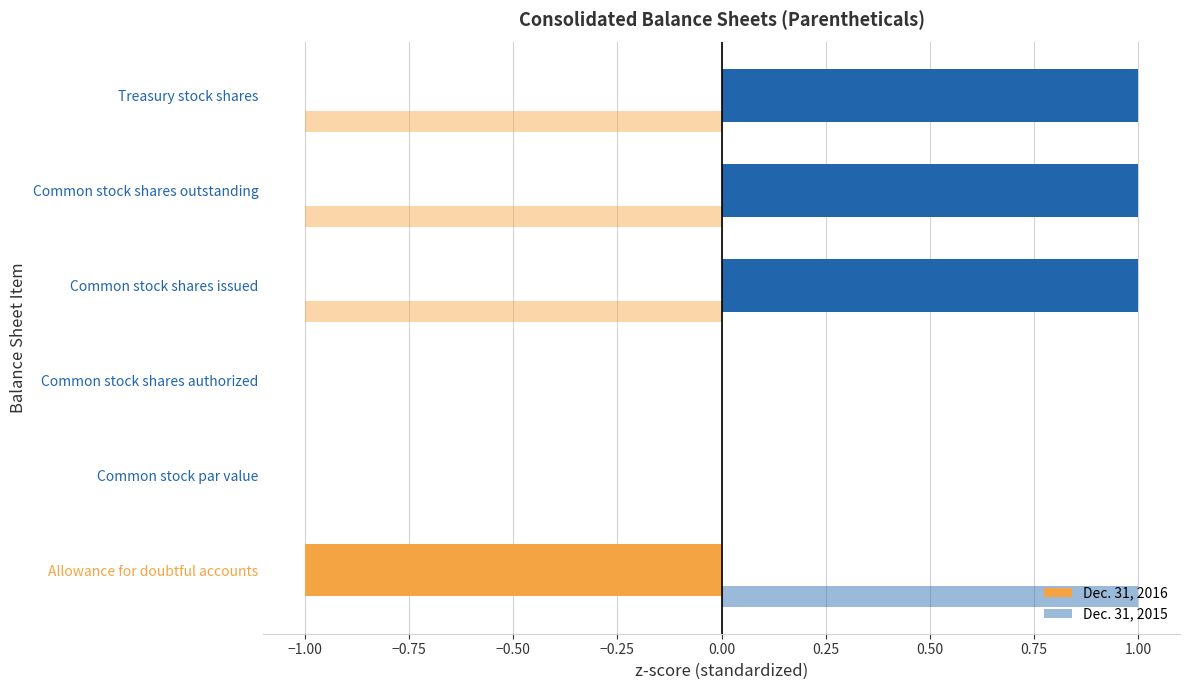

How many distinct data groups are displayed?

2